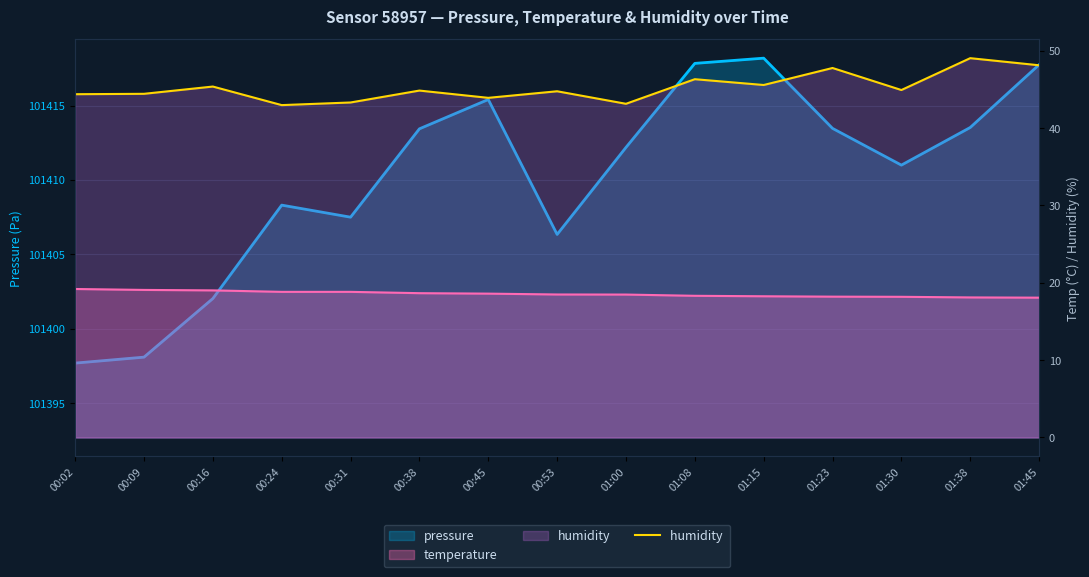

List the labels in order of value, largest first.

01:38, 01:45, 01:23, 01:08, 01:15, 00:16, 01:30, 00:38, 00:53, 00:09, 00:02, 00:45, 00:31, 01:00, 00:24